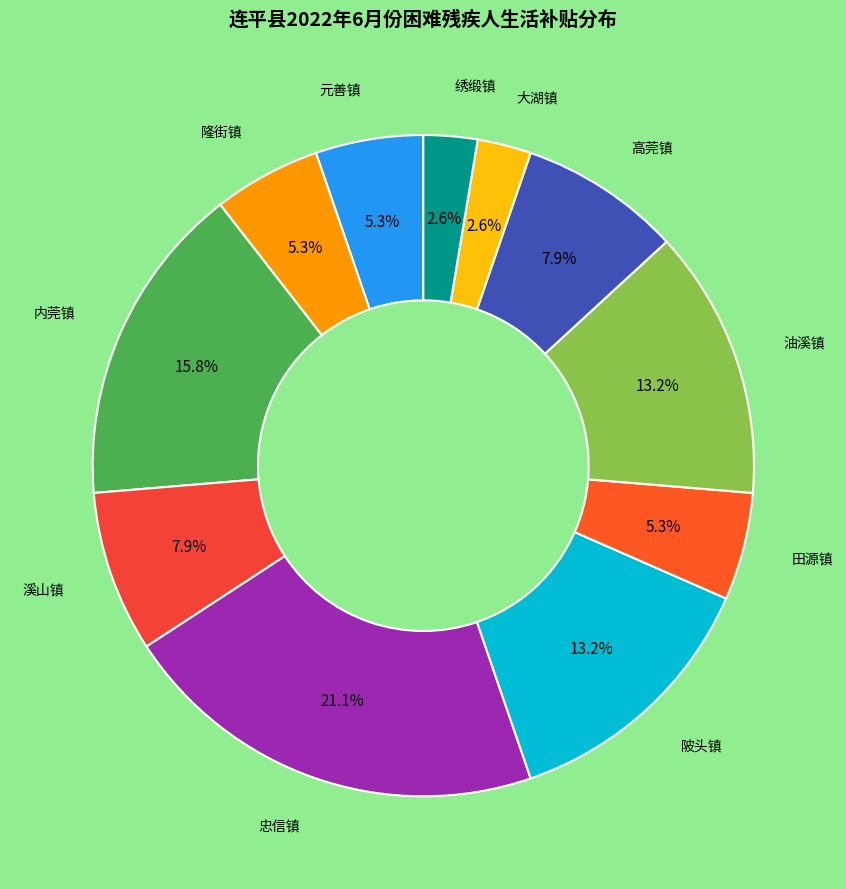

Is there any slice that represents more than half of the pie?

No